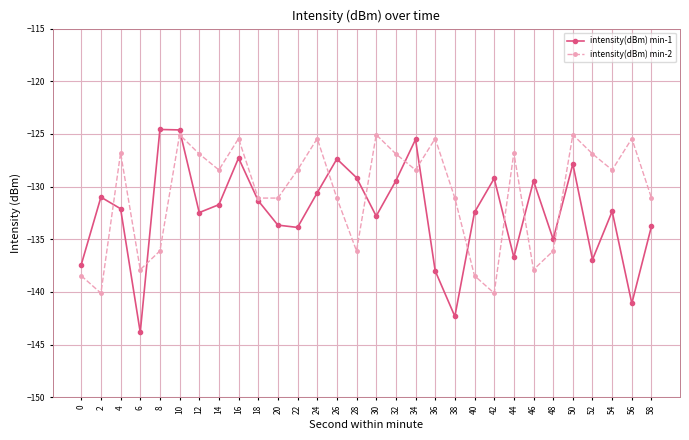

At which label does intensity(dBm) min-2 first exceed -128?

4